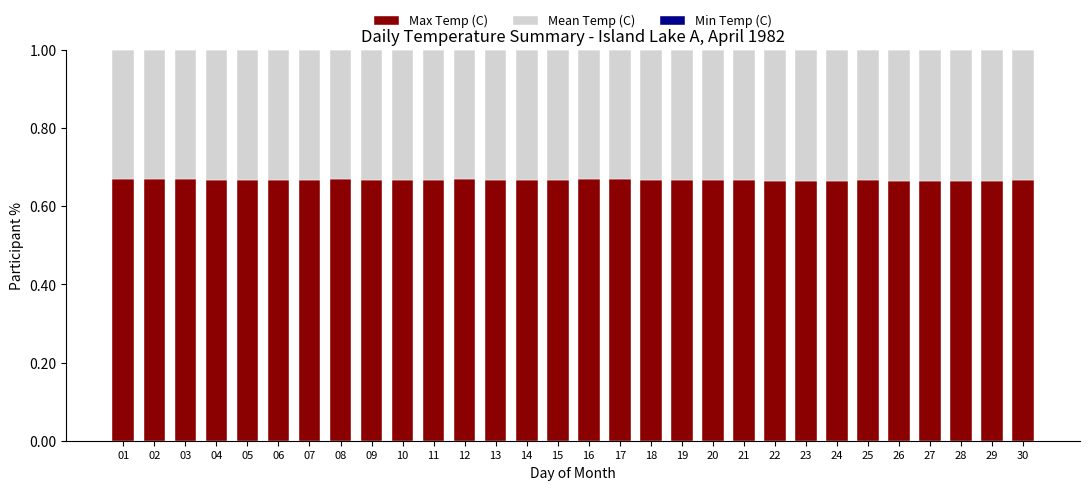

What is the total value across all series at 09?

1.0